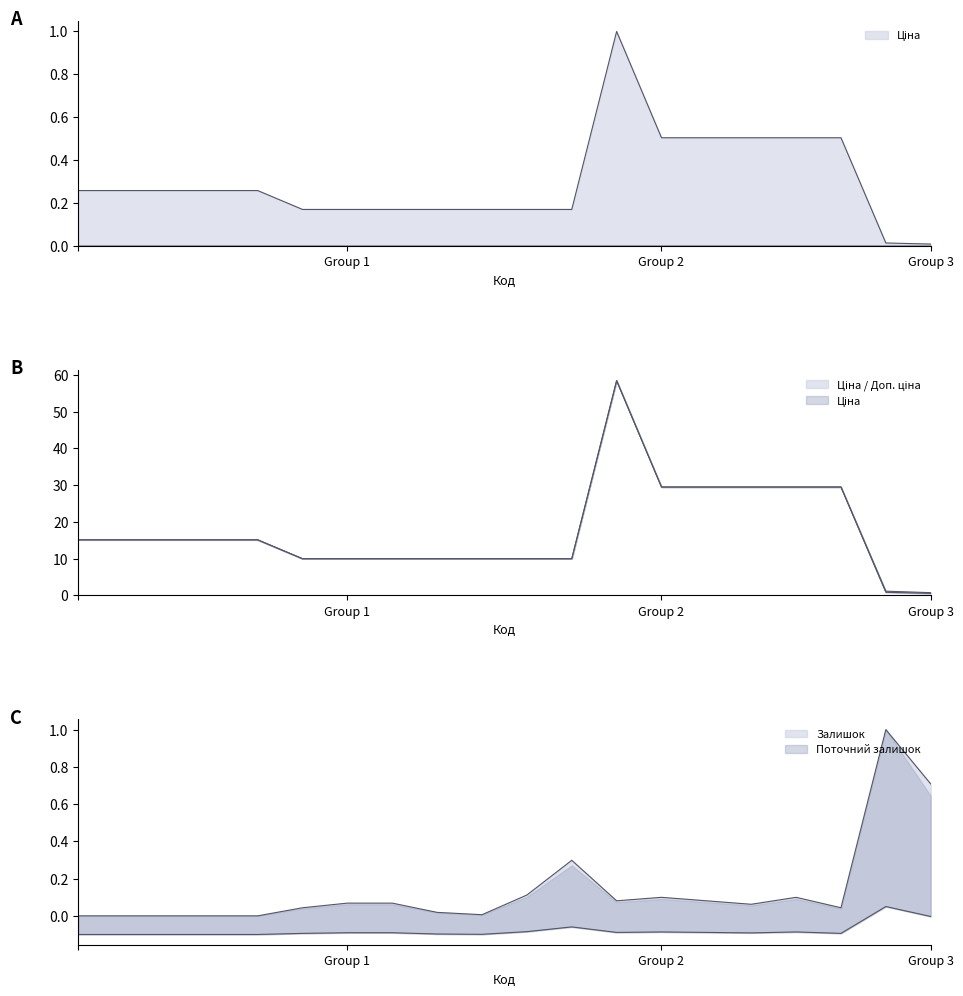

What is the greatest value displayed?

58.4